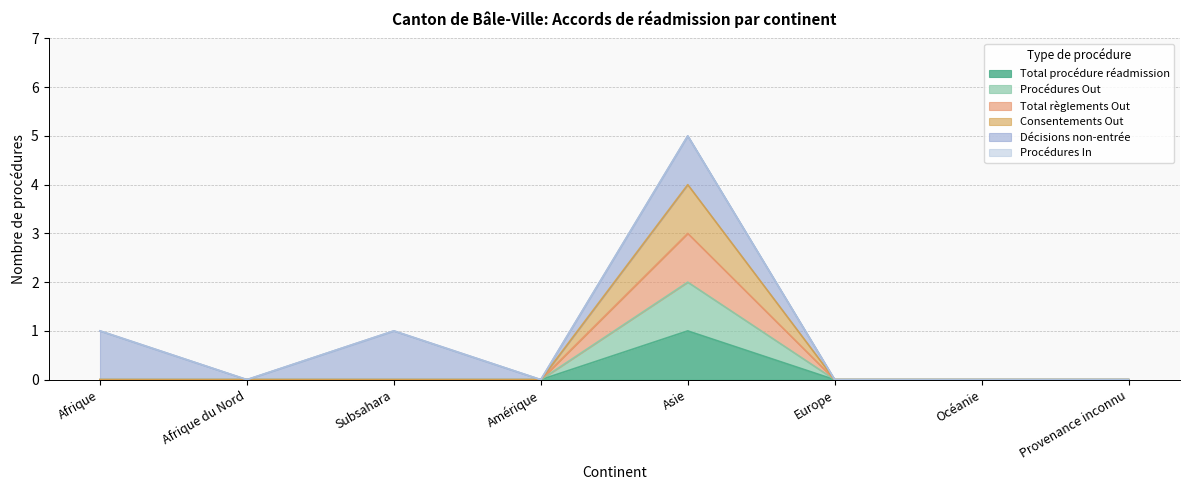

At how many categories does at least one series exceed 1?

1